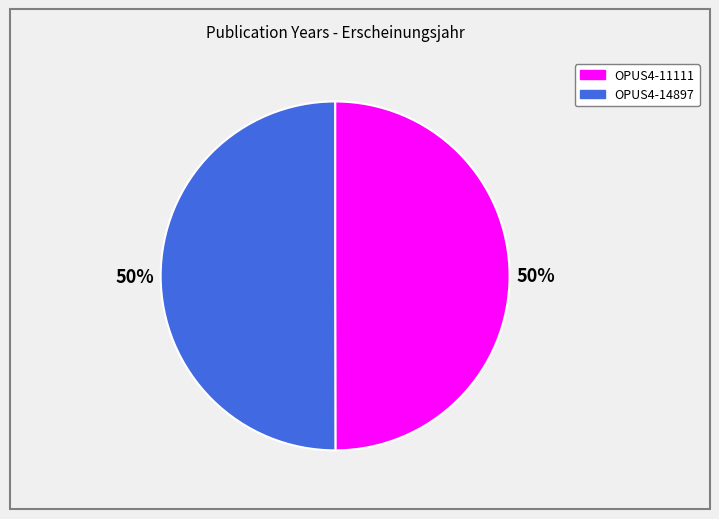

Is the sum of OPUS4-11111 and OPUS4-14897 greater than half?

Yes